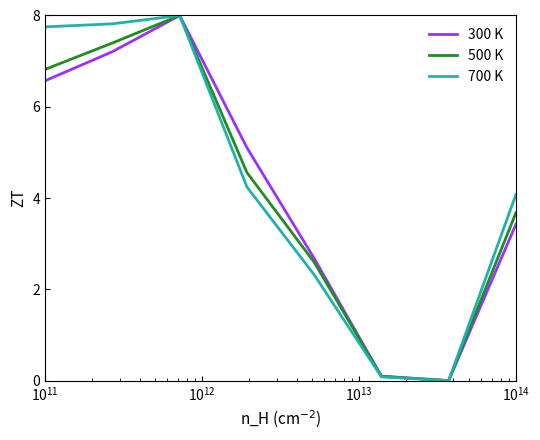

What is the difference between the second highest and minimum values in the 500 K series?

7.4